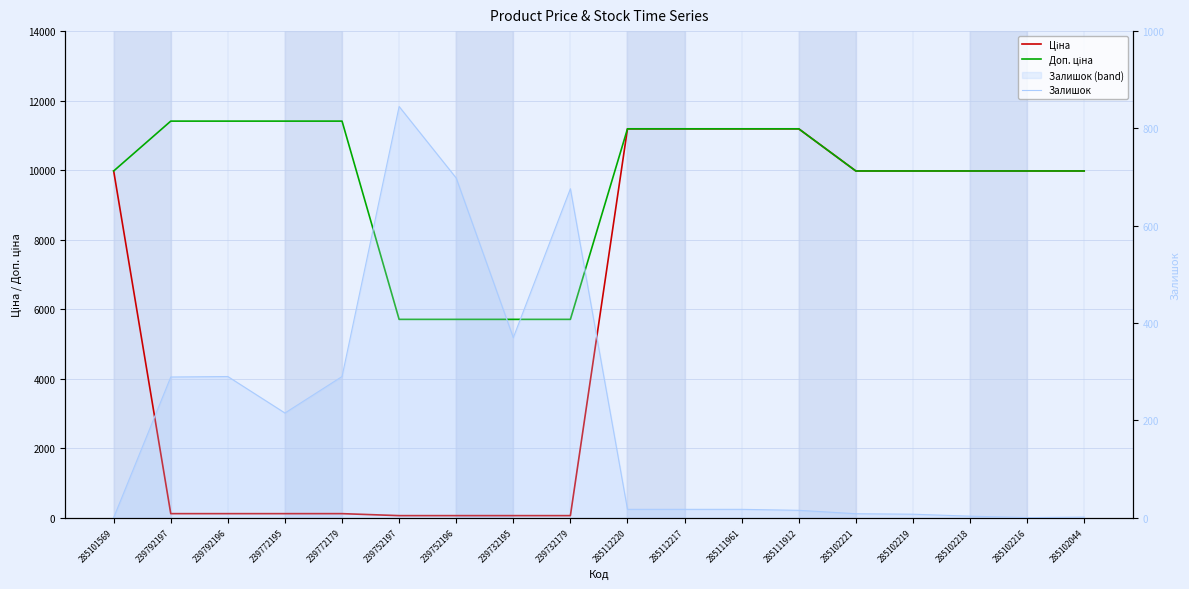

Which label corresponds to the smallest value in the chart?

285101569